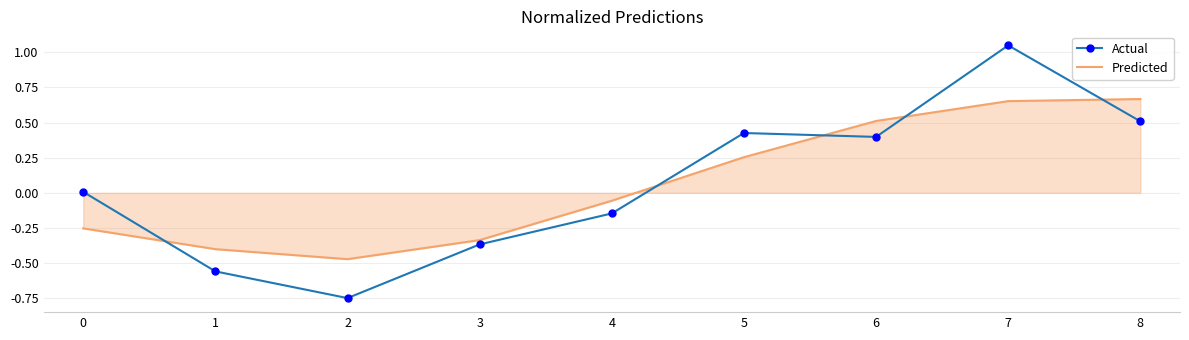

What is the sum of all Predicted values?

0.6